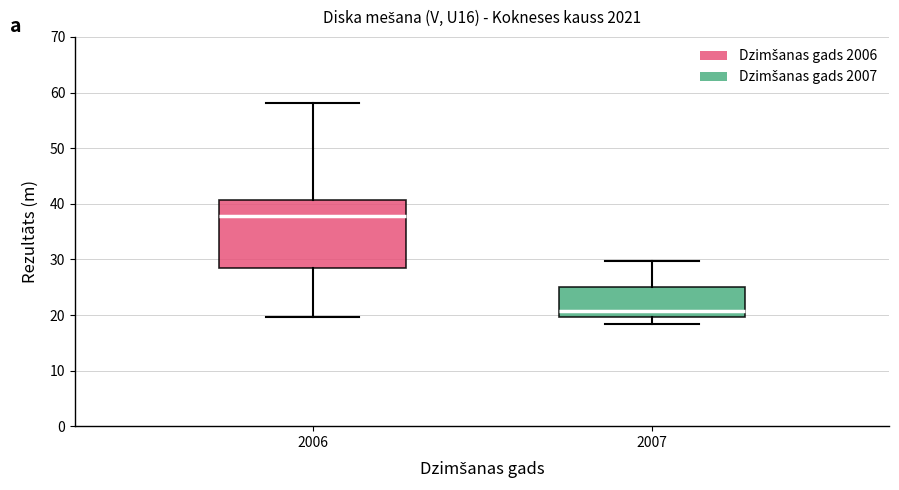

Which box has the highest median line?

2006